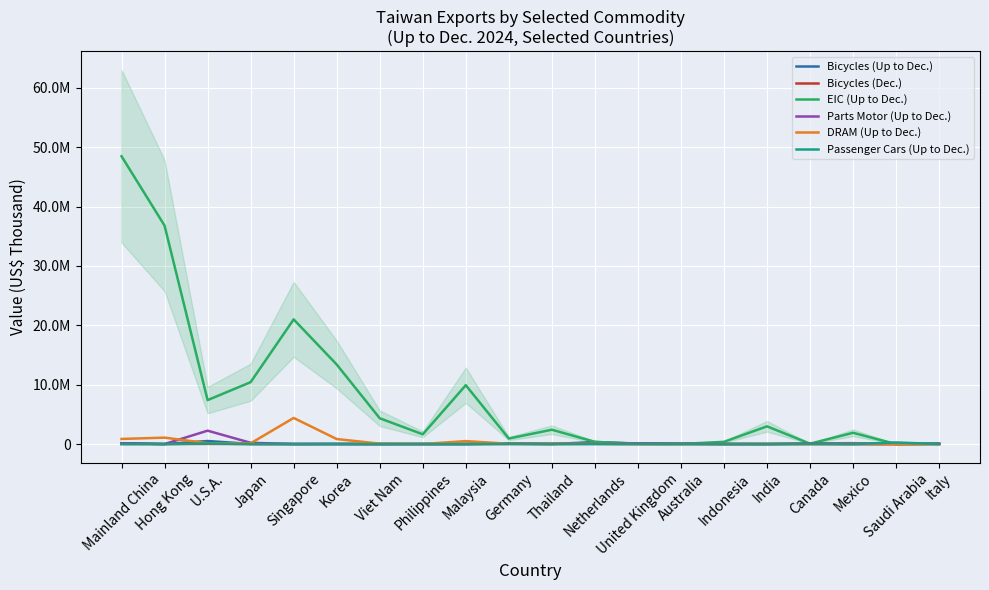

Is the value of Bicycles (Up to Dec.) at Viet Nam greater than the value of Parts Motor (Up to Dec.) at Mexico?

No